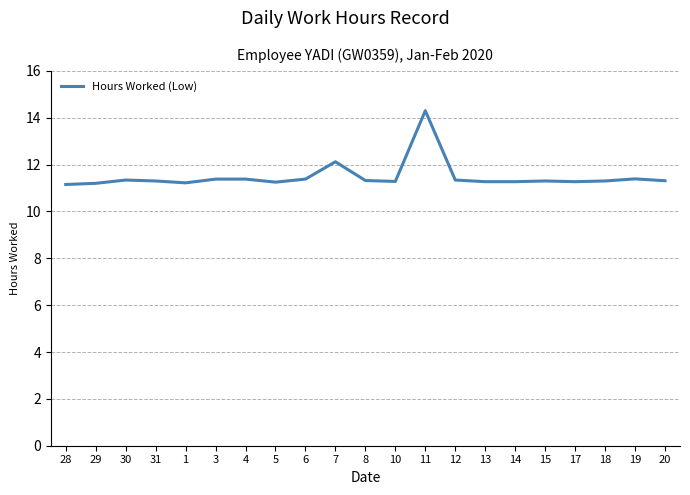

At which category does the chart reach its peak across all series?

11